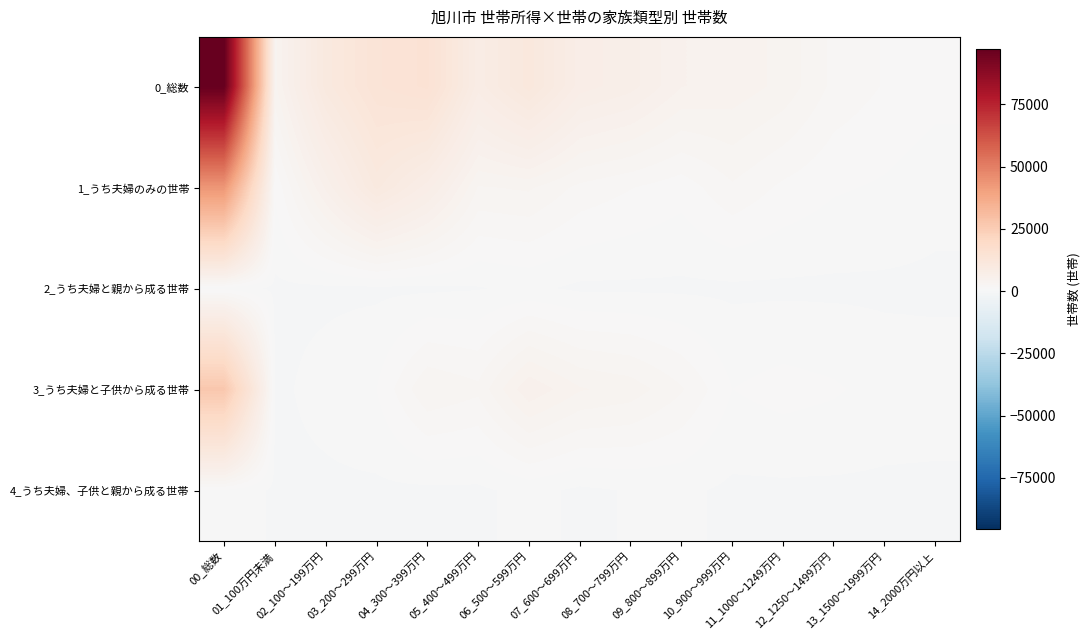

At which category is the sum across all series the highest?

00_総数